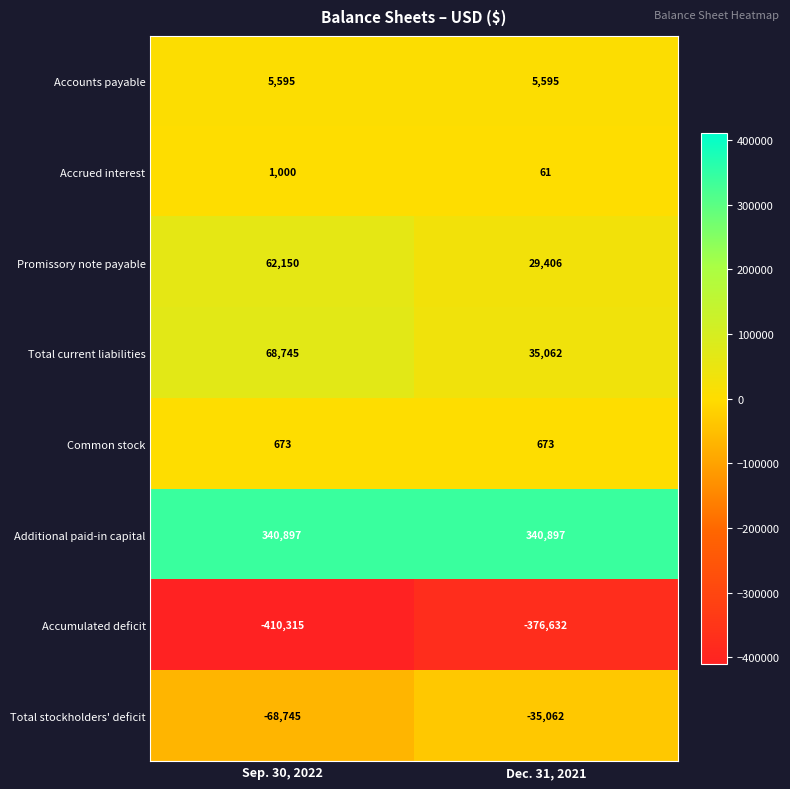

Read the Additional paid-in capital value at Dec. 31, 2021.

340897